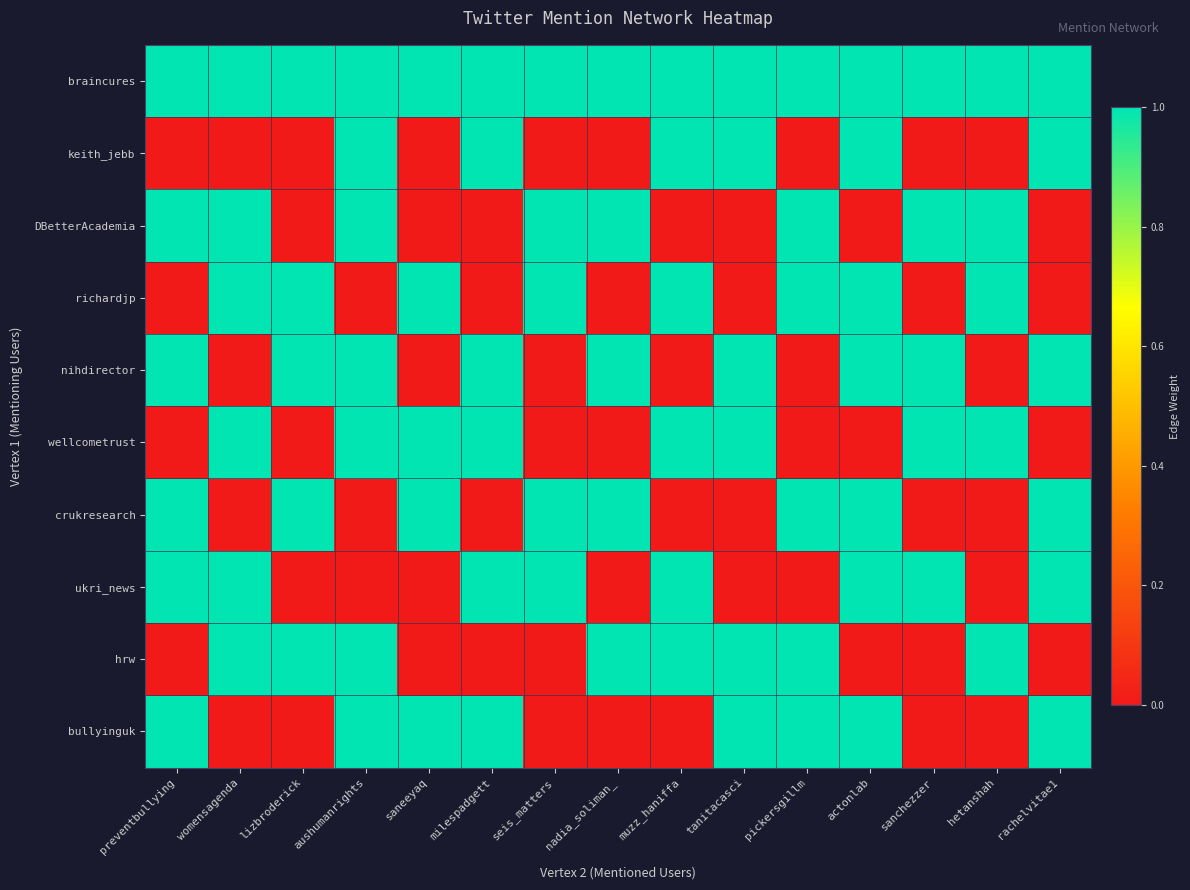

How many series are shown in this chart?

10